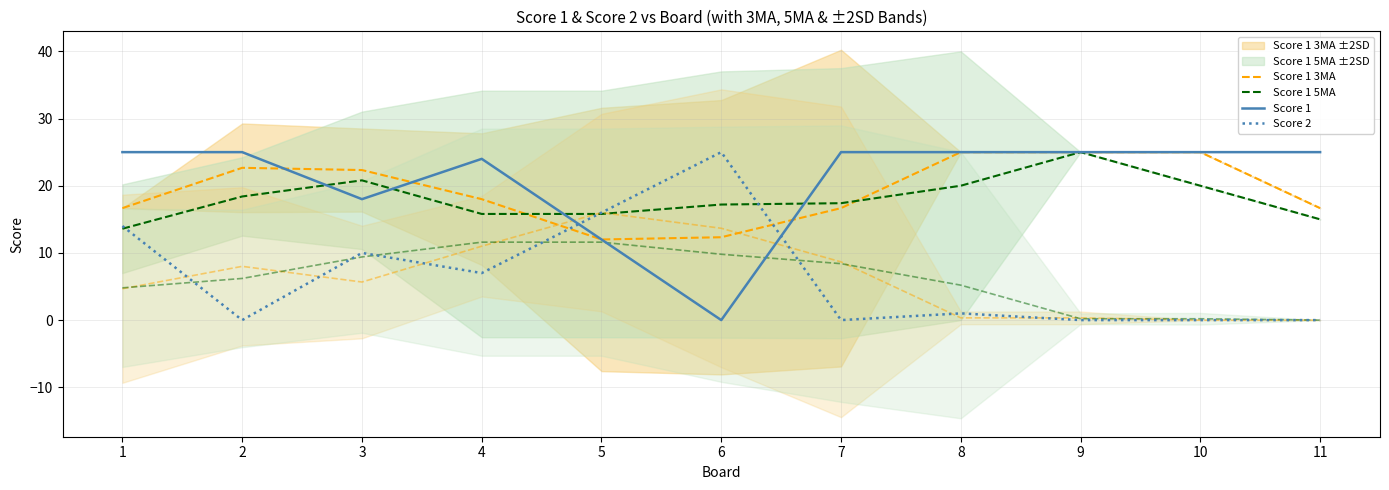

Which category has the lowest value across all series?

6